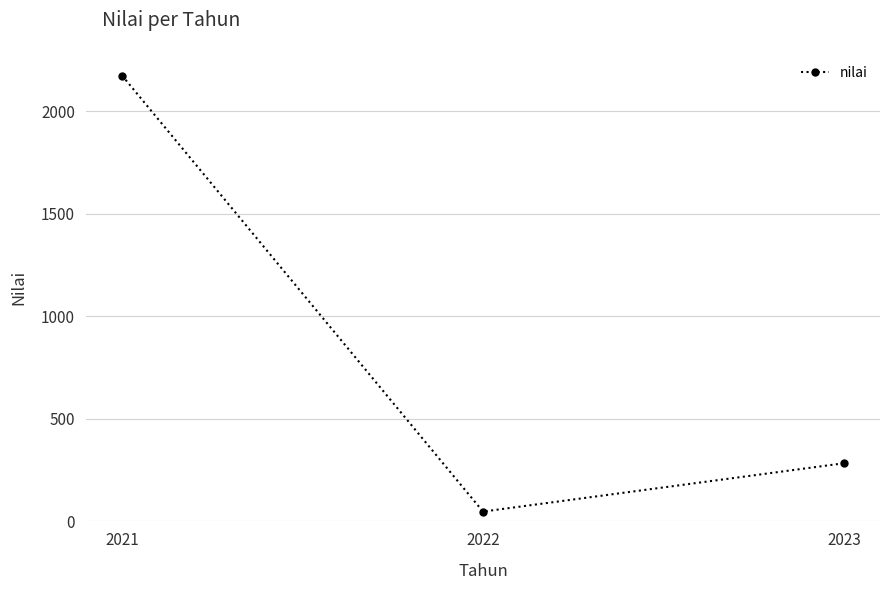

What is the difference between the values at 2023 and 2022?

236